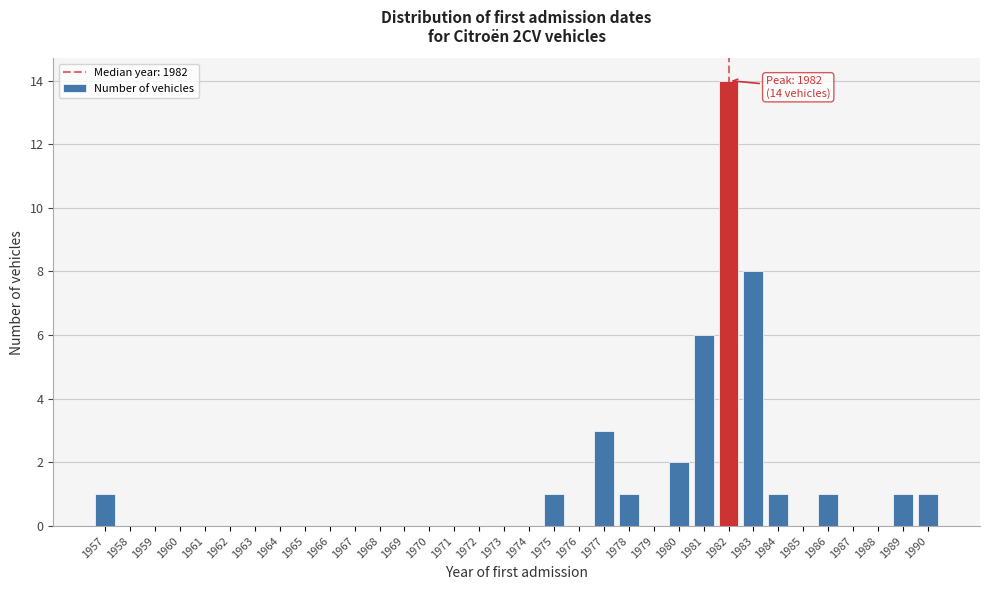

Which has a higher value, 1988 or 1984?

1984